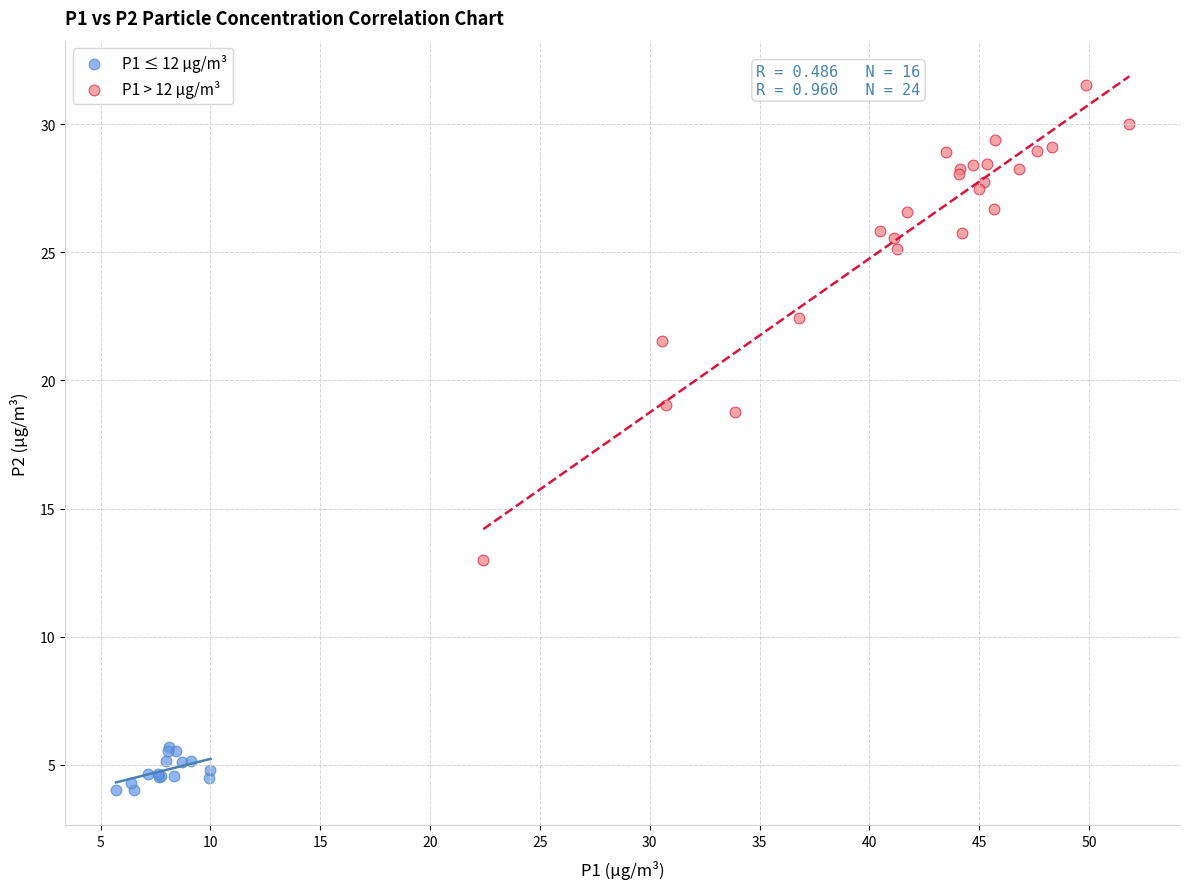

Which series contains the lowest Y value?

P1 ≤ 12 µg/m³